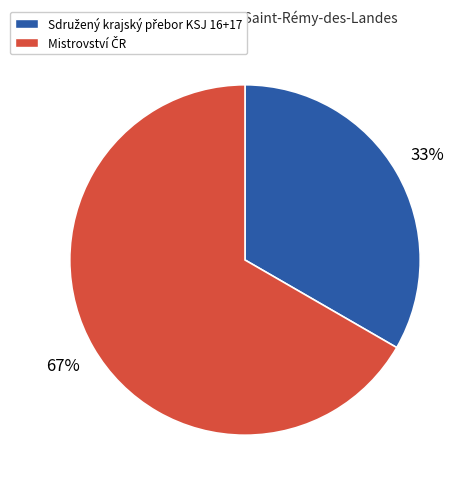

To the nearest percent, what is the average slice percentage?

50%